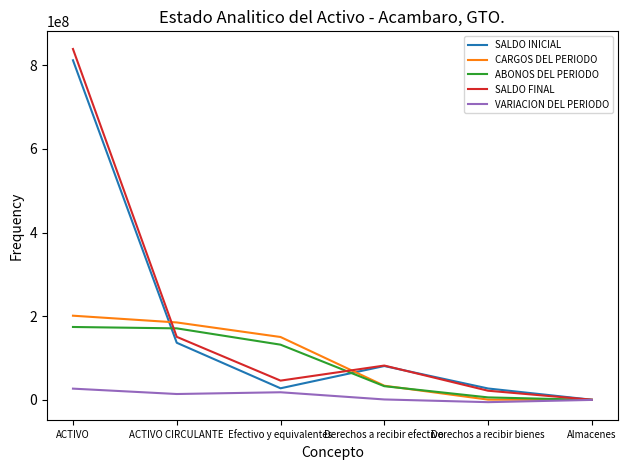

How many lines are shown in the chart?

5